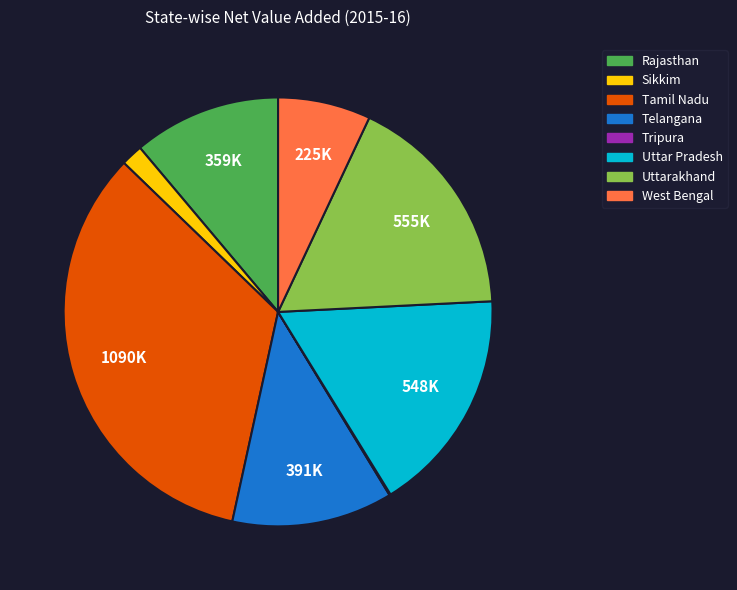

Is there a majority slice in this chart?

No